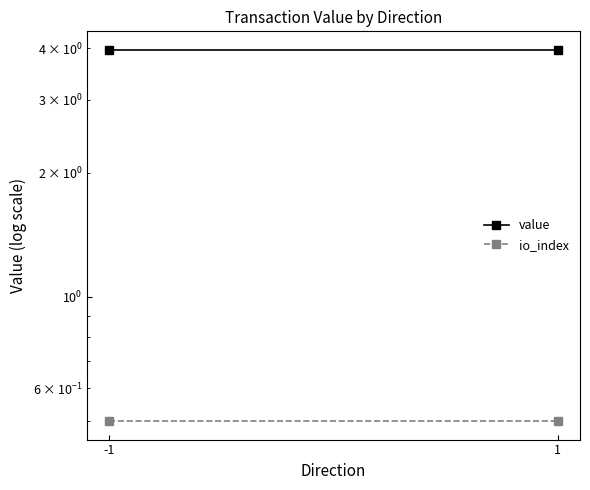

At which label is io_index closest to 0?

-1